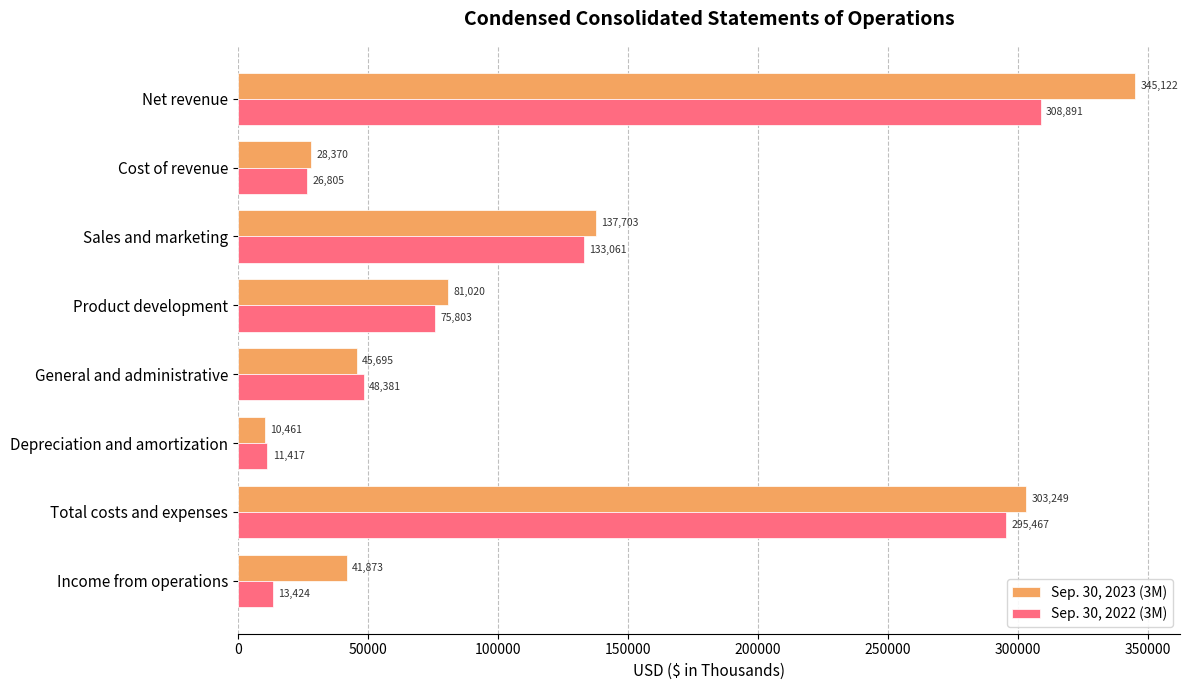

What is the difference between the maximum and minimum values in the Sep. 30, 2023 (3M) series?

334661